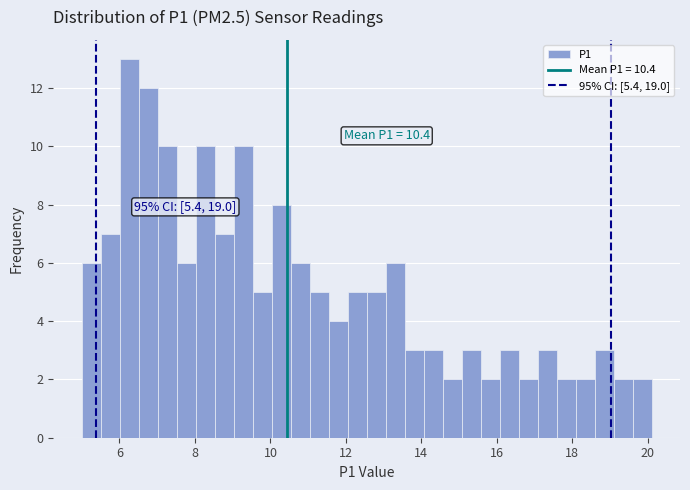

Read against the x-axis, roughly where is the centre of the tallest bar?

6.2